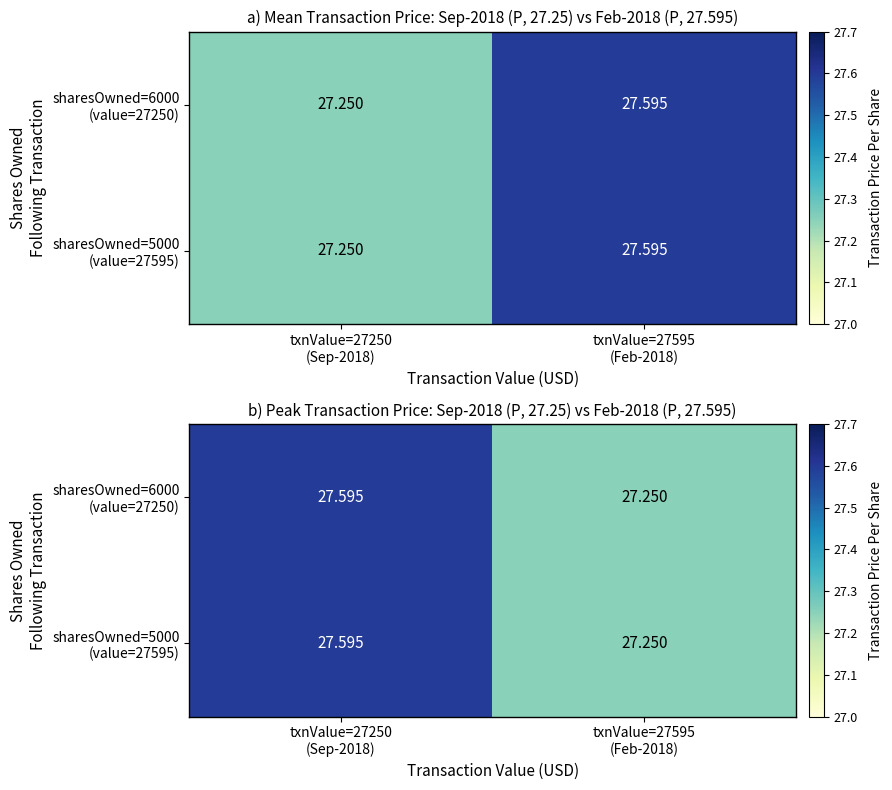

What is the smallest value displayed?

27.2